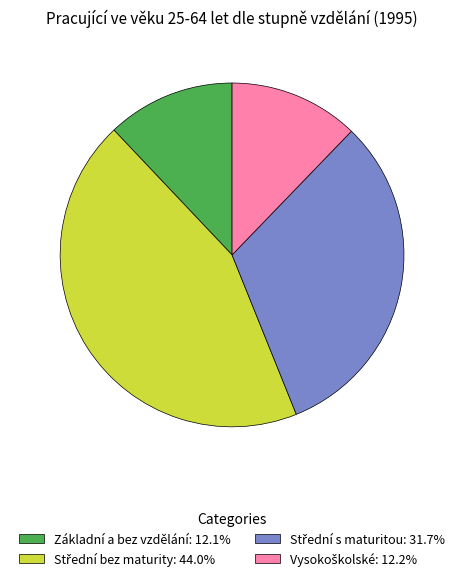

Does Základní a bez vzdělání: 12.1% represent more than half of the total?

No